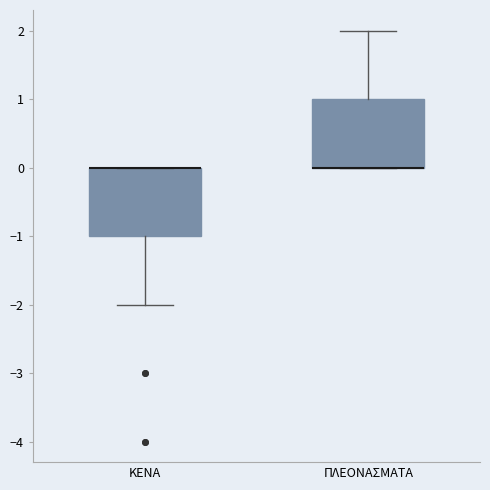

Reading left to right, transcribe this box plot: for each box, give where its median line is, the range the box spans, and where its two whiskers end, as read against the y-axis. The values are not printed on the chart, so give them approximately, as read against the axis.

ΚΕΝΑ: median 0 (drawn on the box's upper edge), box -1 to 0, whiskers -2 to 0
ΠΛΕΟΝΑΣΜΑΤΑ: median 0 (drawn on the box's lower edge), box 0 to 1, whiskers 0 to 2